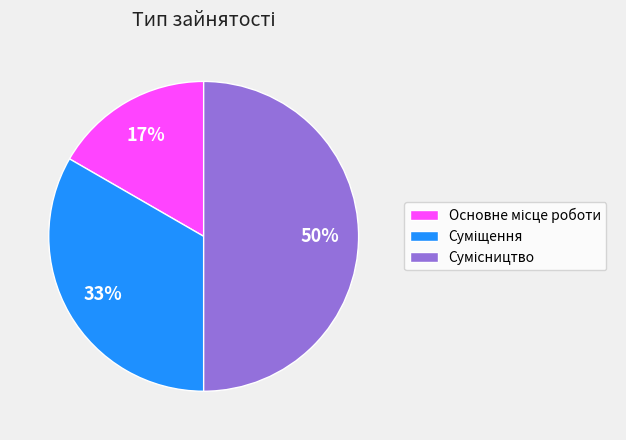

To the nearest percent, what is the difference between the largest and smallest slice percentages?

33%